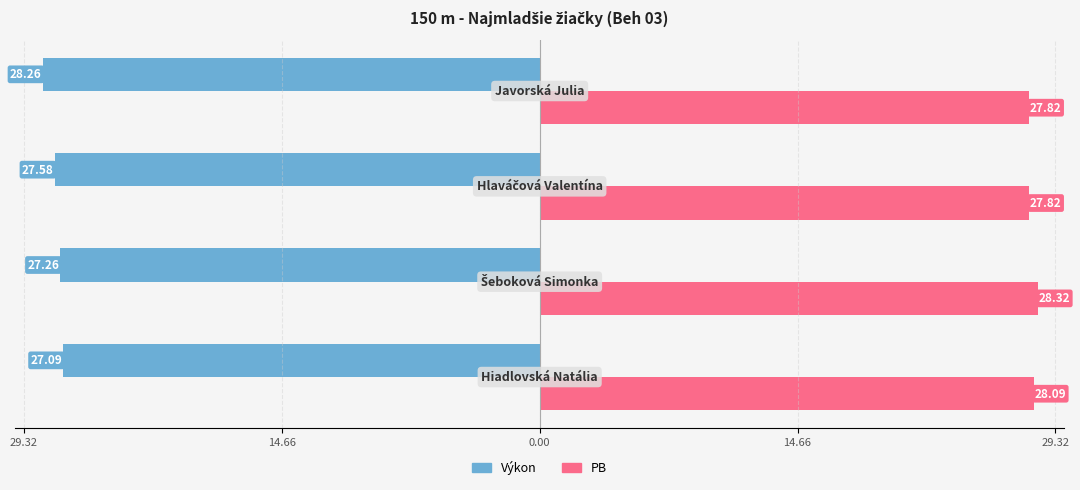

How many PB values are between 27 and 28?

2